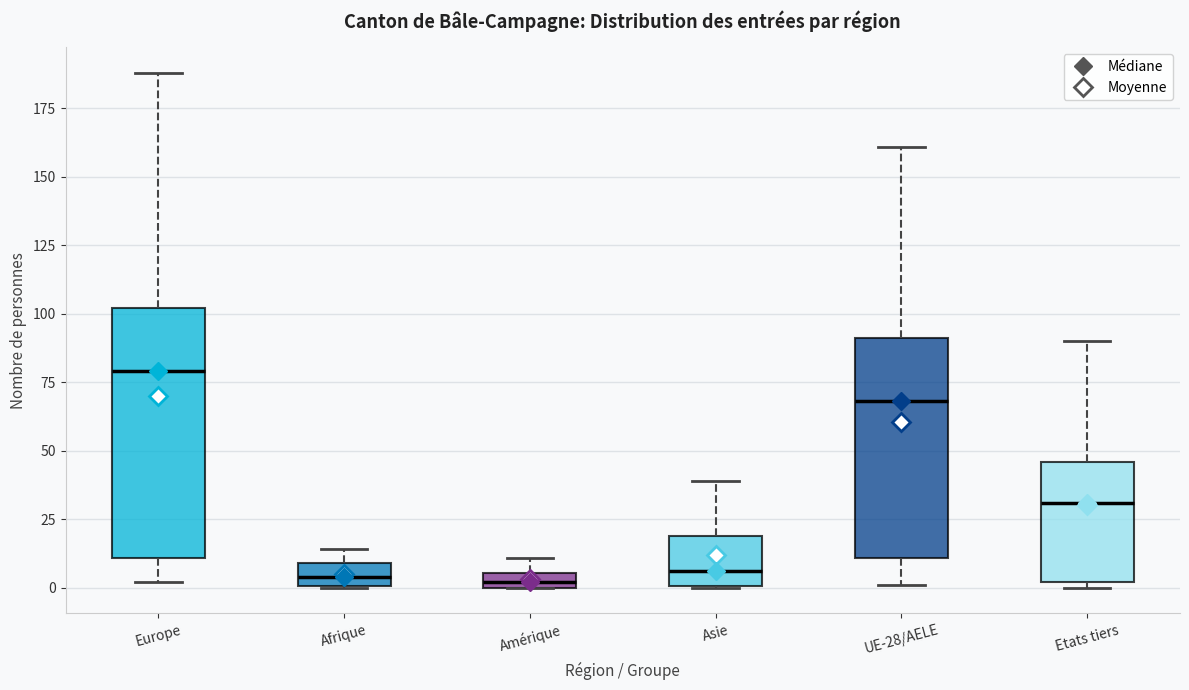

Where is the upper edge of the box for Etats tiers on the y-axis? The values are not printed on the chart, so give them approximately, as read against the axis.

45